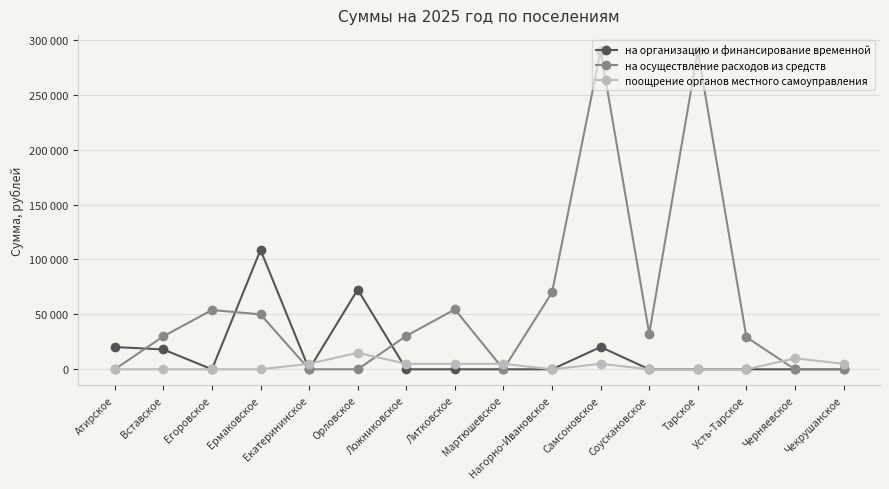

What is the label of the 9th point from the left?

Мартюшевское